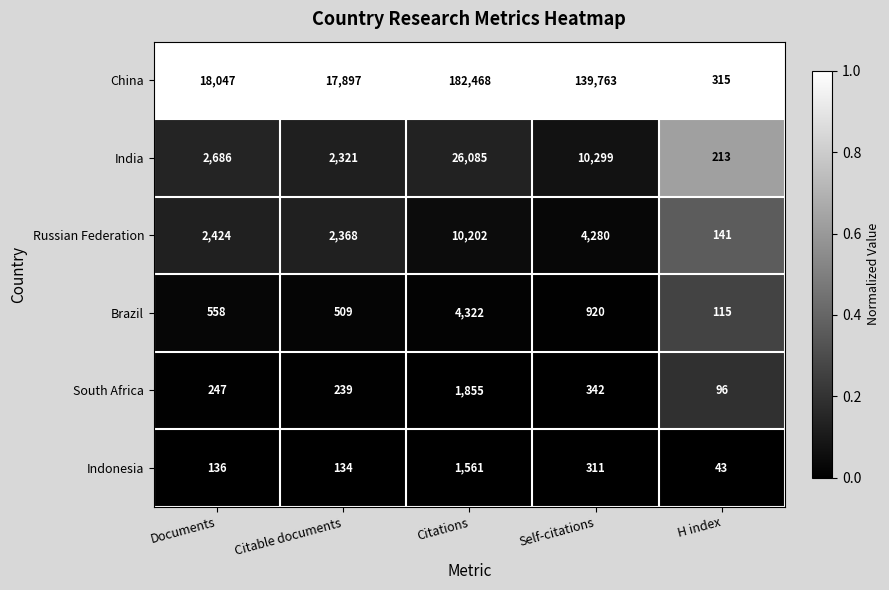

Which category has the lowest value across all series?

H index